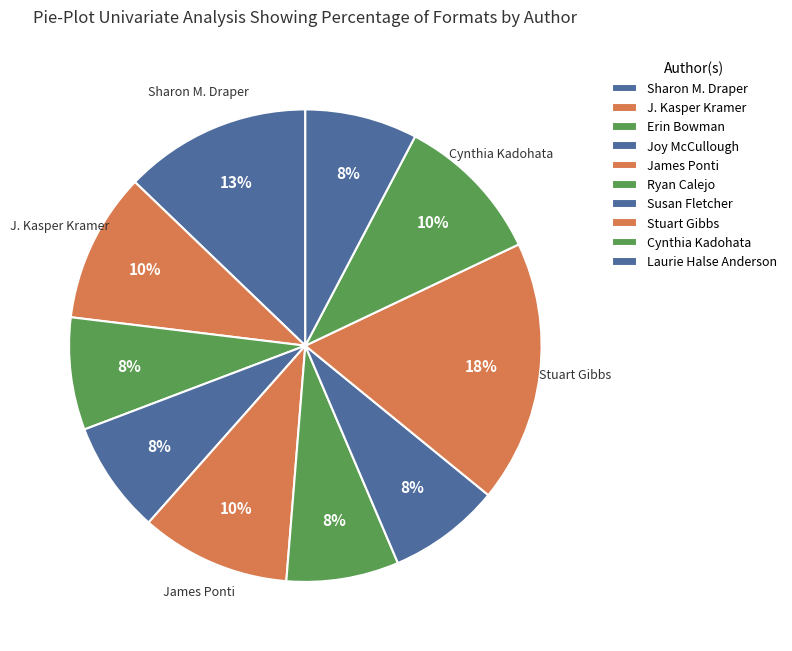

What is the ratio of the value at J. Kasper Kramer to the value at Erin Bowman?

1.3